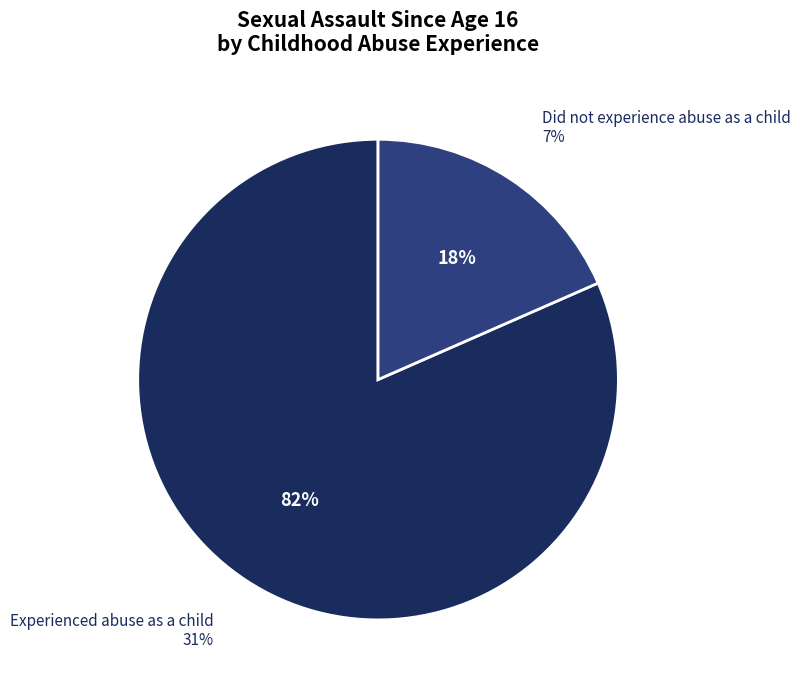

Do Did not experience abuse as a child and Experienced abuse as a child together represent more than half of the pie?

Yes